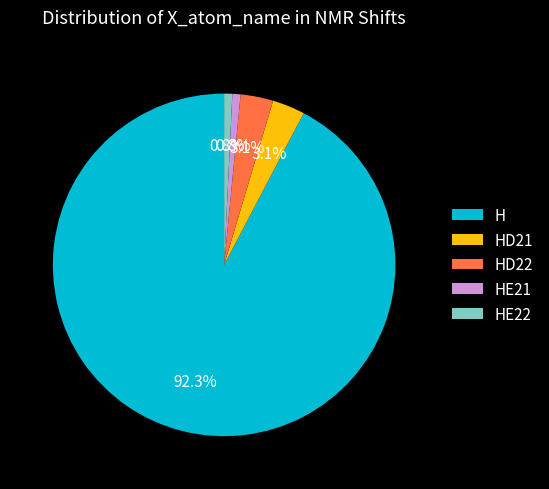

What percentage is NOT represented by HE21?

99.2%